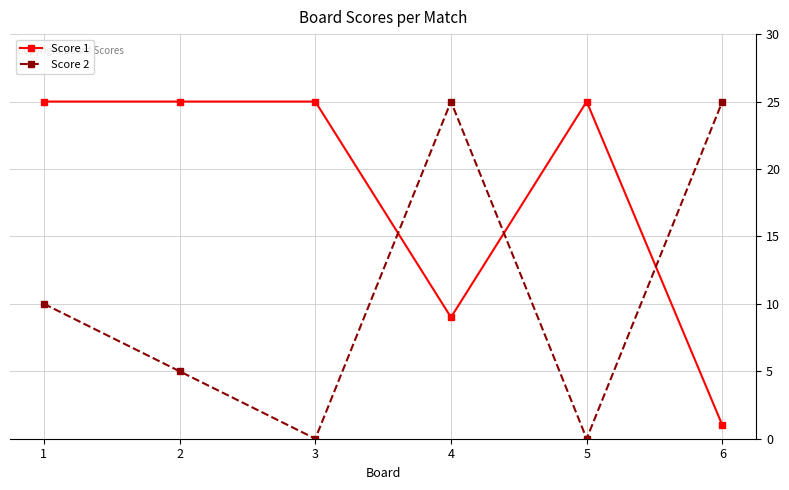

In Score 2, how many points are lower than both neighbors (excluding endpoints)?

2